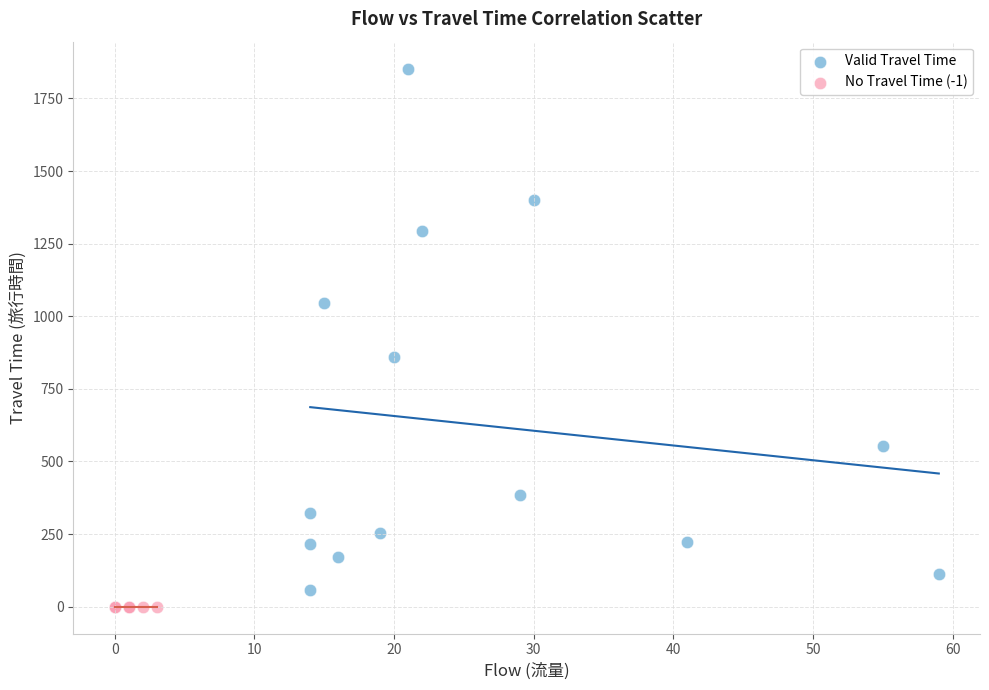

Which series reaches the maximum Y coordinate?

Valid Travel Time